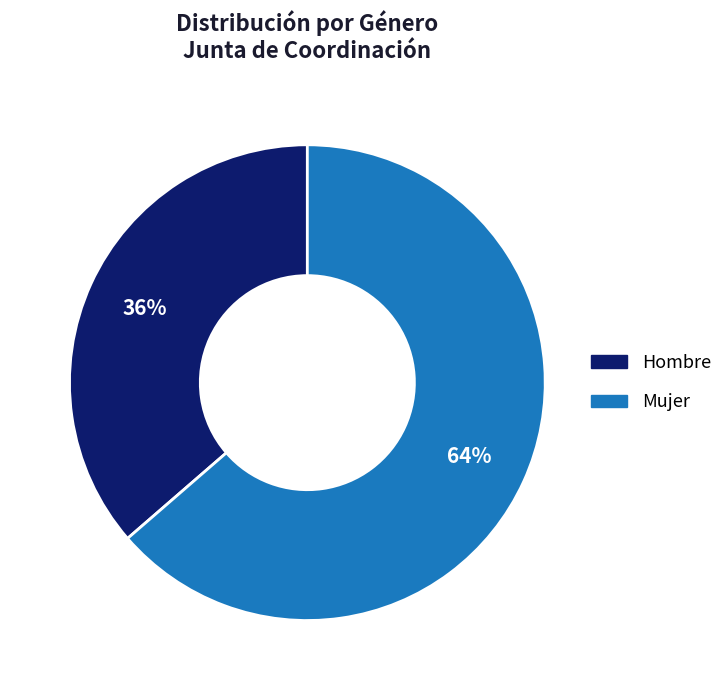

What is the ratio of the value at Hombre to the value at Mujer?

0.6